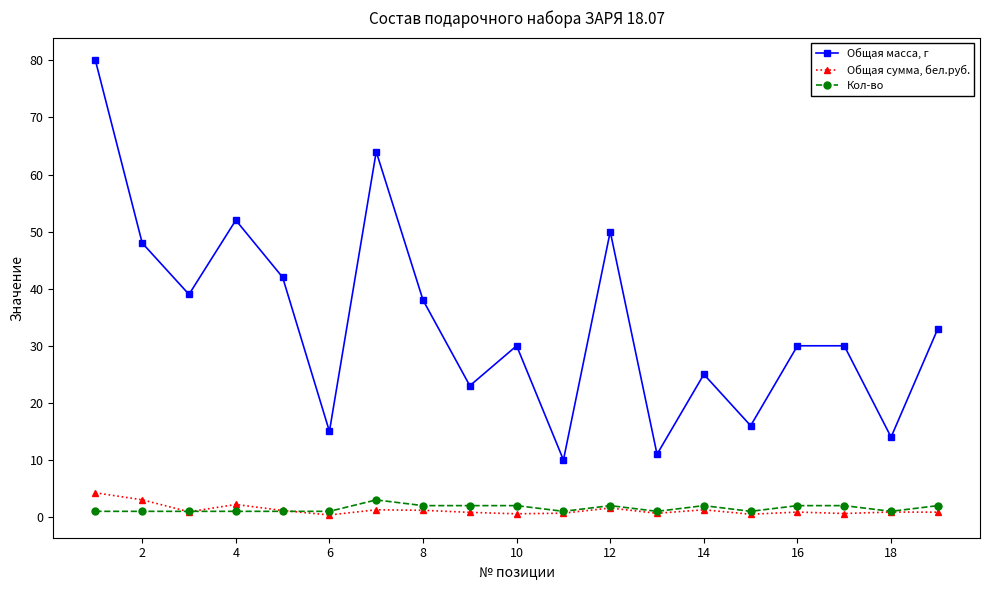

What is the sum of all Общая сумма, бел.руб. values?

23.6